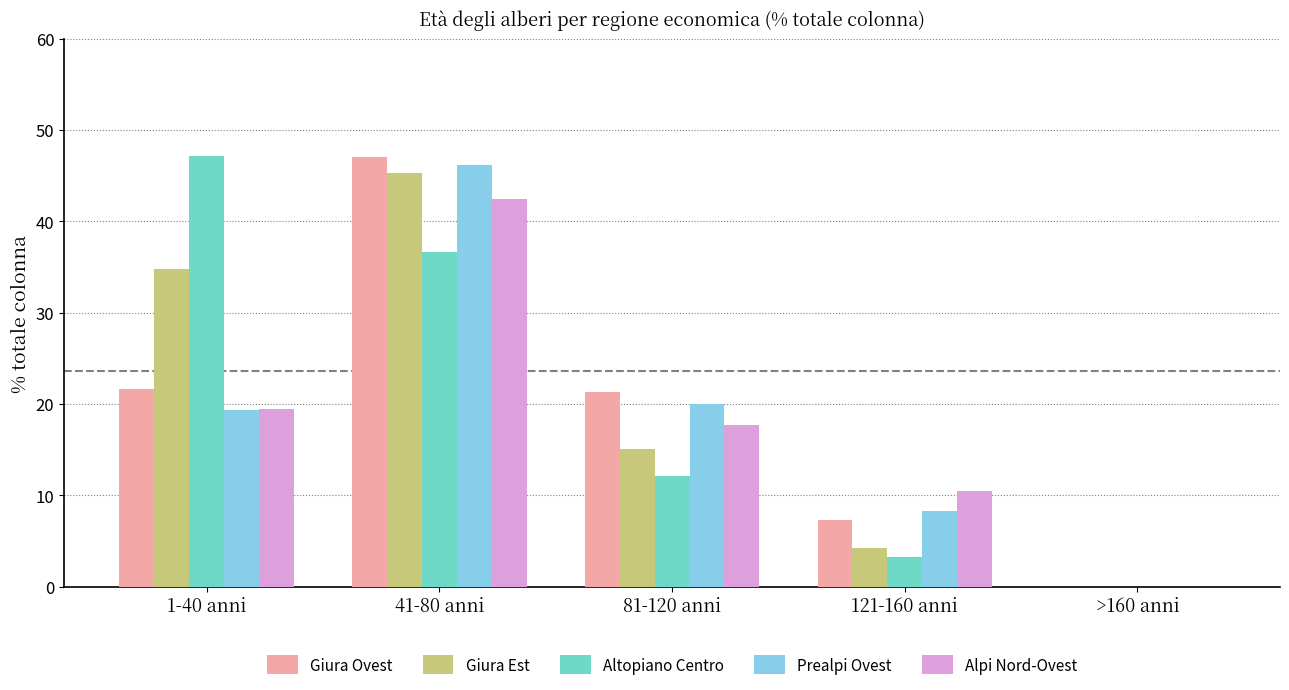

Are the bars horizontal?

No